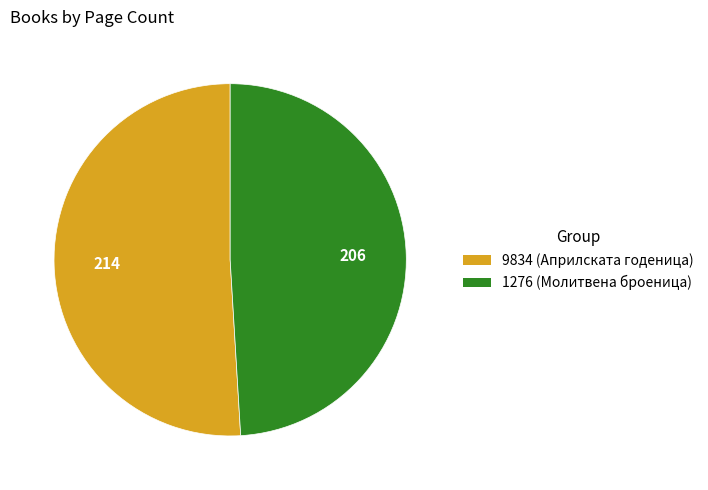

Which slice is the largest?

9834